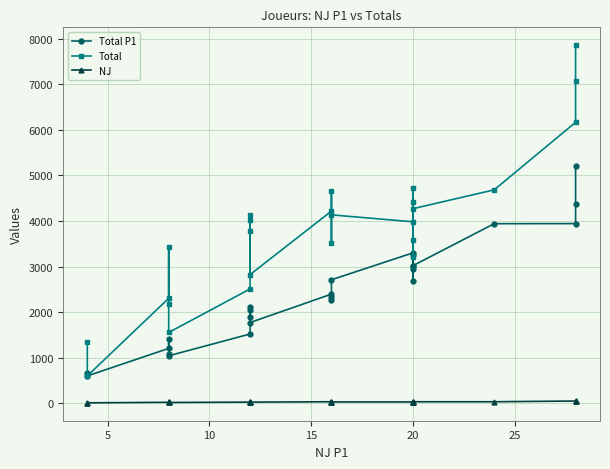

The value of NJ at 10 is 20. True or false?

True